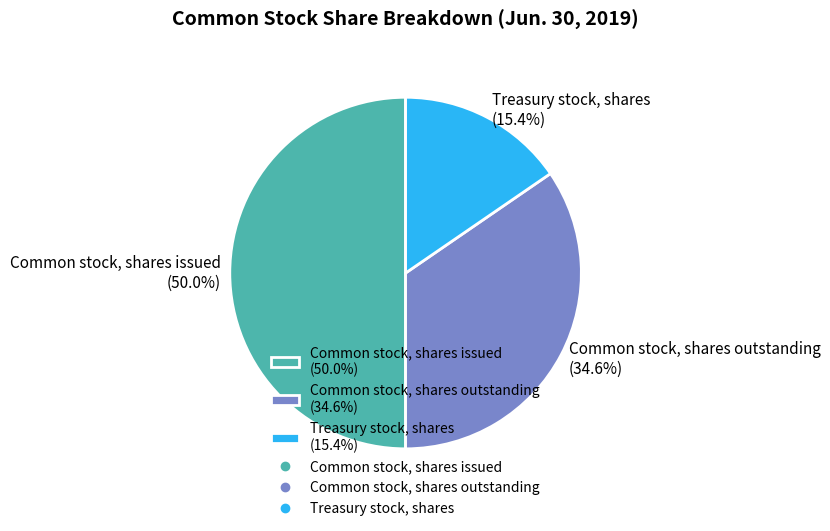

Which category has the biggest portion of the pie?

Common stock, shares issued